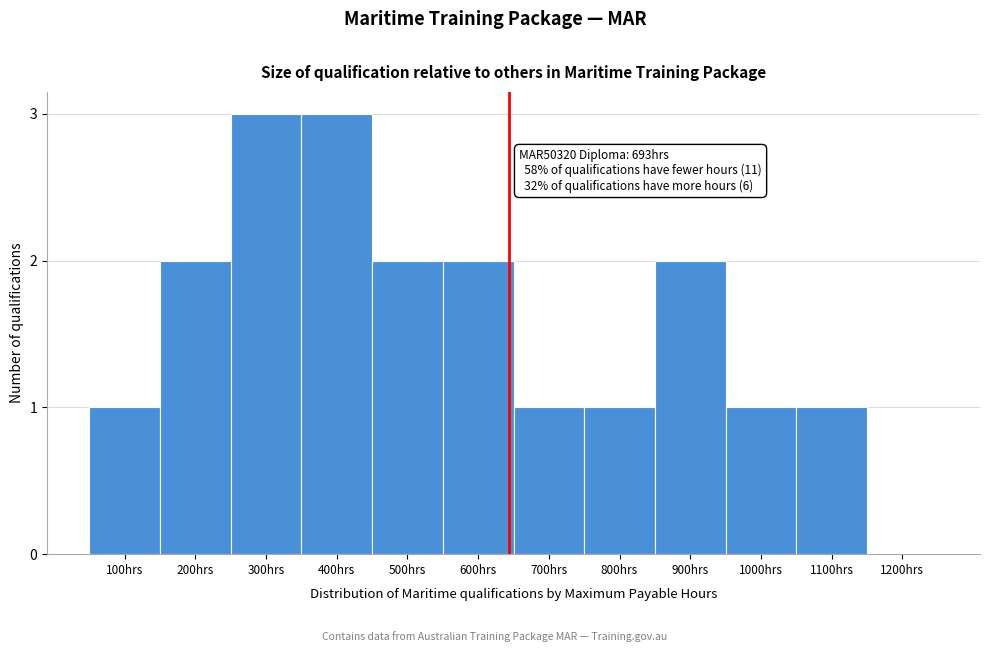

Reading left to right, extract all data points from this chart.

100hrs=1	200hrs=2	300hrs=3	400hrs=3	500hrs=2	600hrs=2	700hrs=1	800hrs=1	900hrs=2	1000hrs=1	1100hrs=1	1200hrs=0